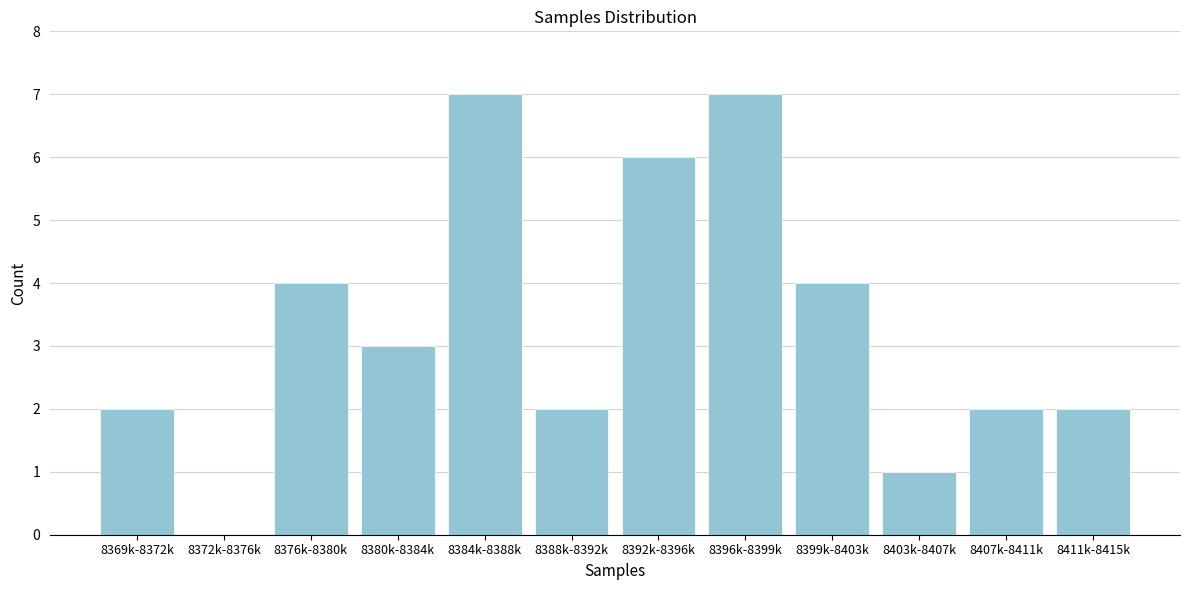

Reading right to left, extract all data points from this chart.

8411k-8415k=2	8407k-8411k=2	8403k-8407k=1	8399k-8403k=4	8396k-8399k=7	8392k-8396k=6	8388k-8392k=2	8384k-8388k=7	8380k-8384k=3	8376k-8380k=4	8372k-8376k=0	8369k-8372k=2